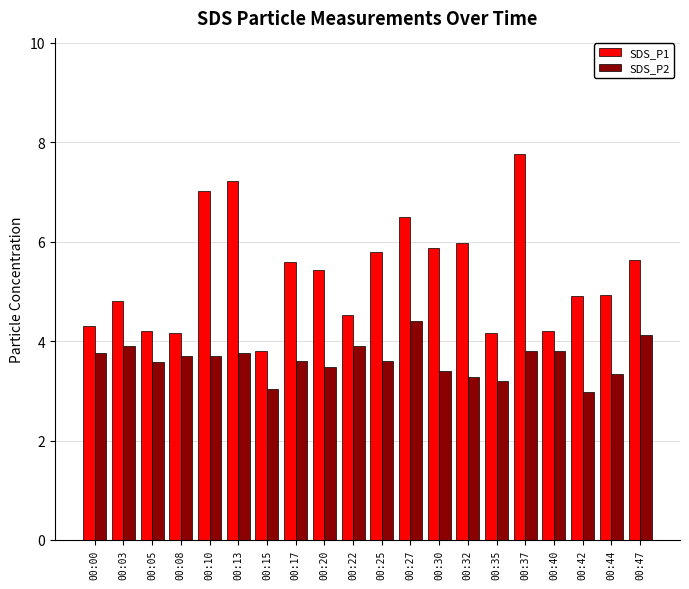

What is the sum of the SDS_P2 values at 00:27 and 00:44?

7.7